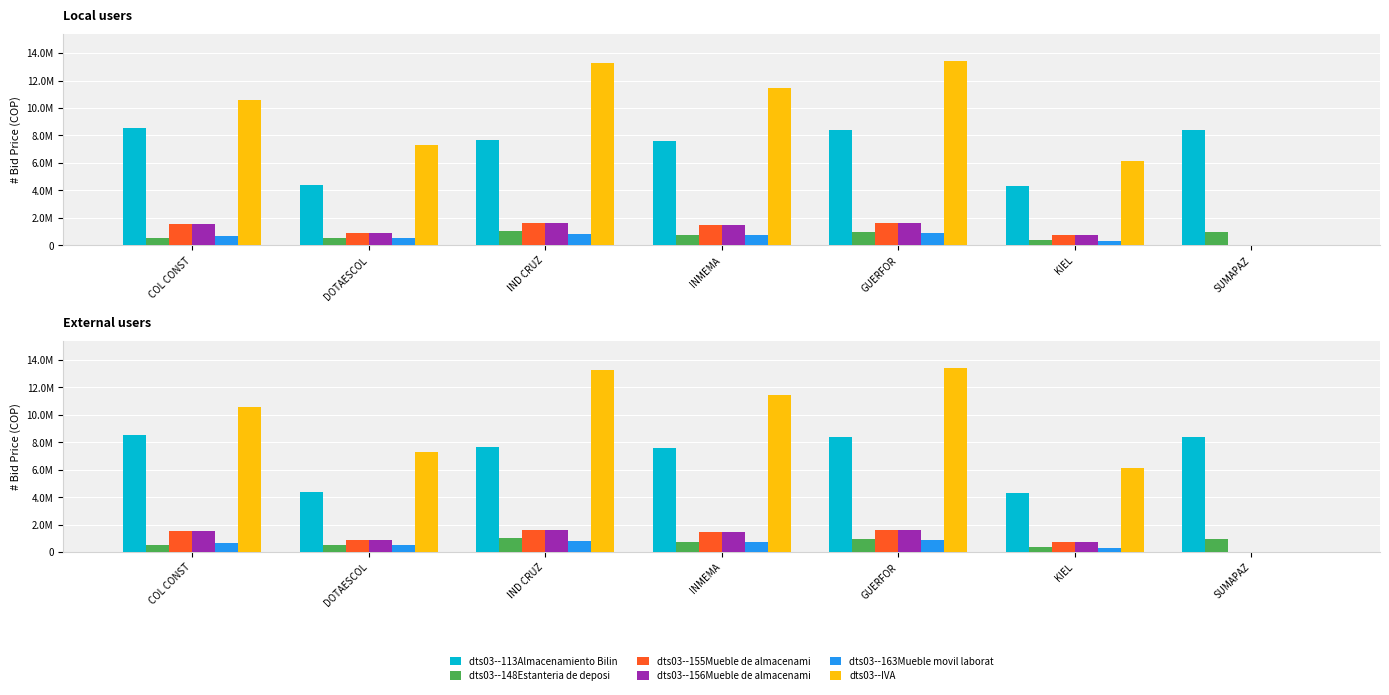

What is the minimum value for dts03--113Almacenamiento Bilinguismo?

4308931.8